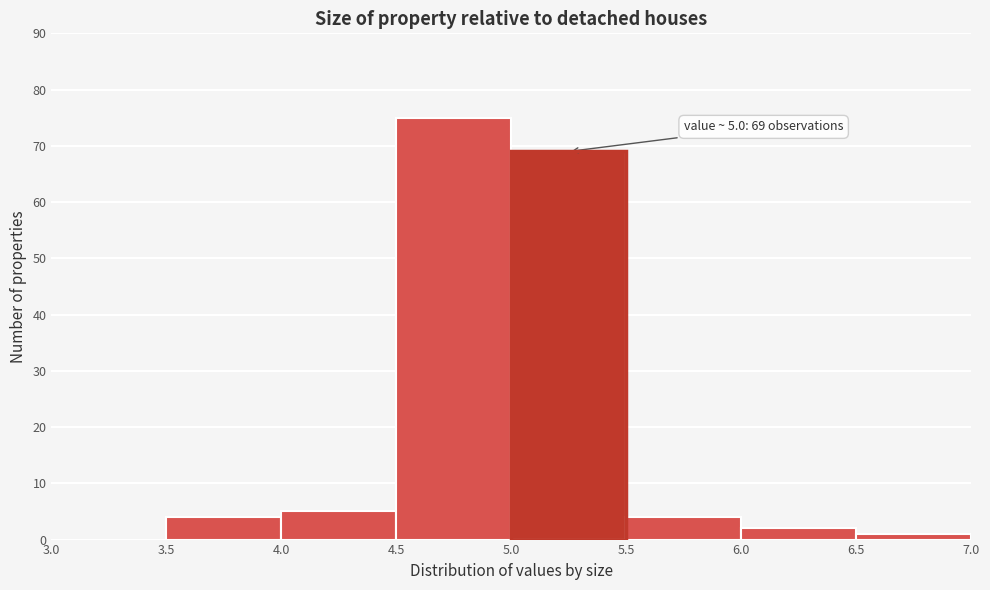

Over which range of the x-axis is the bar tallest?

4.5 to 5.0